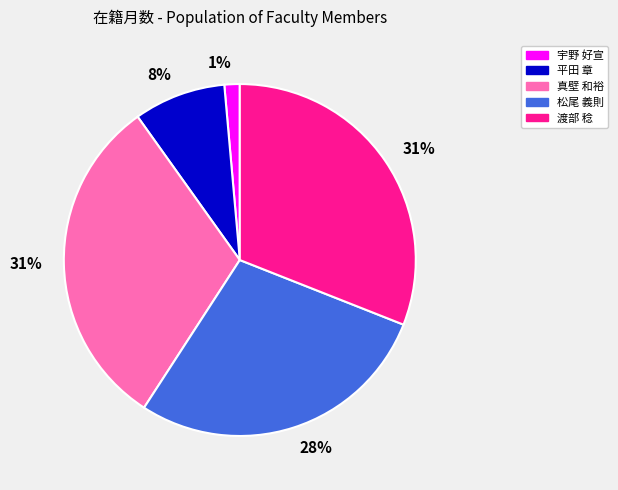

To the nearest percent, what portion does 真壁 和裕 represent?

31%